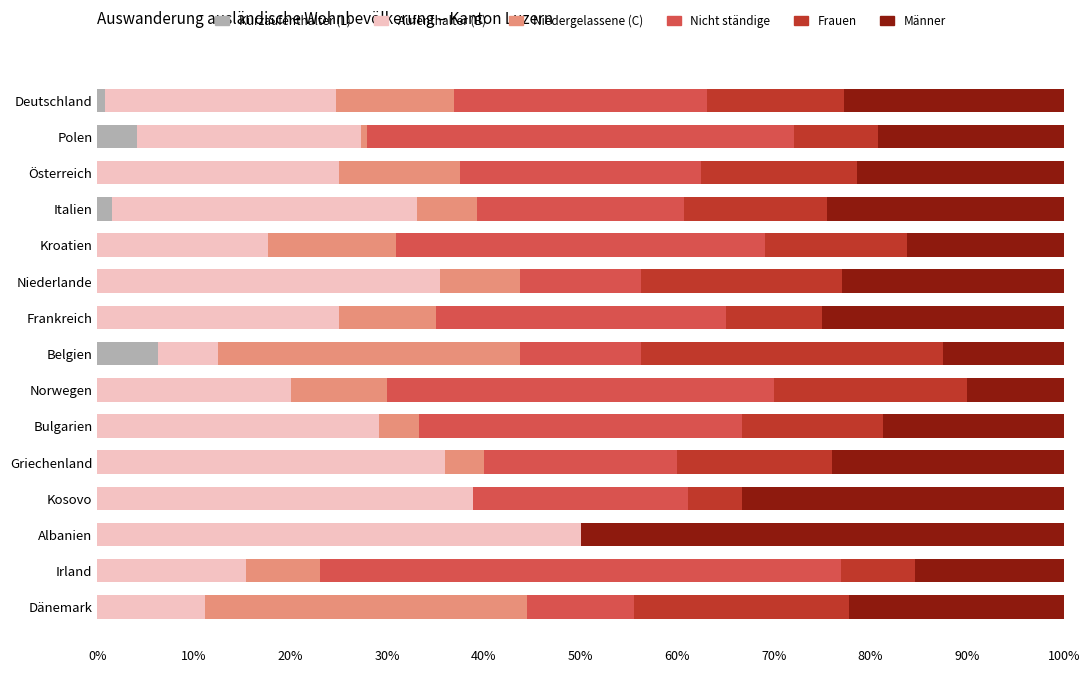

What is the total value across all series at Irland?

100.0